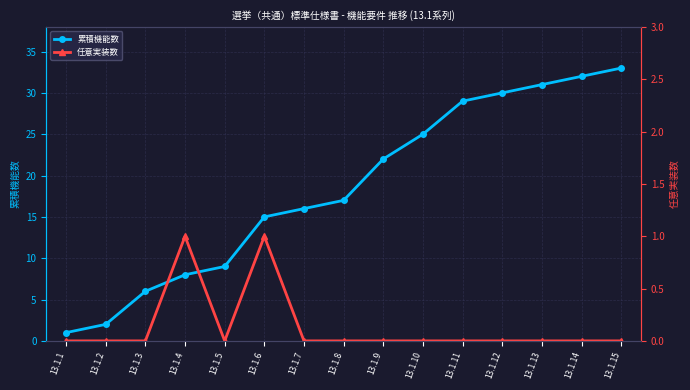

Which series has the largest total across all categories?

累積機能数